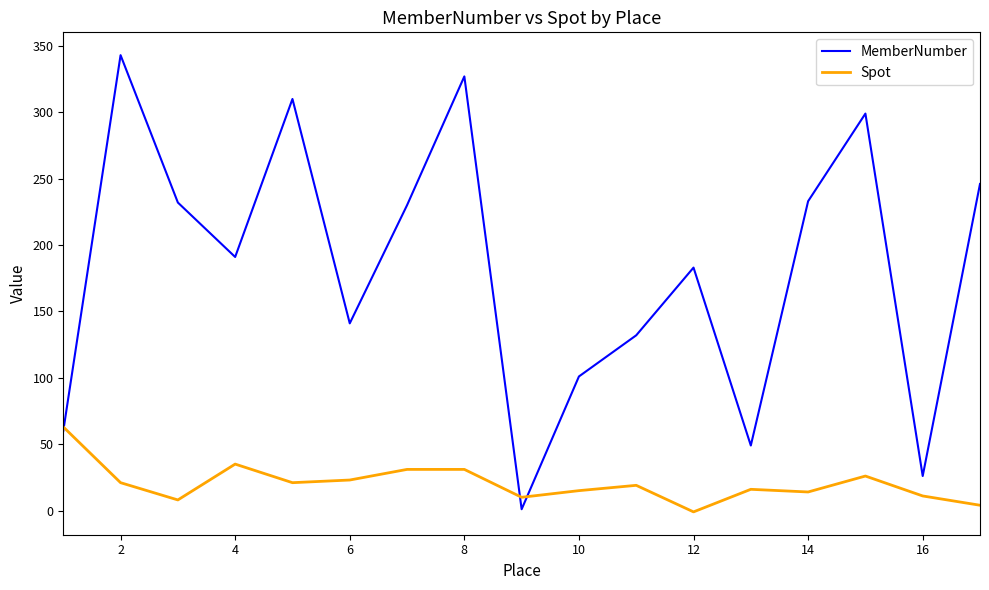

List the series in order of their overall mean, lowest first.

Spot, MemberNumber